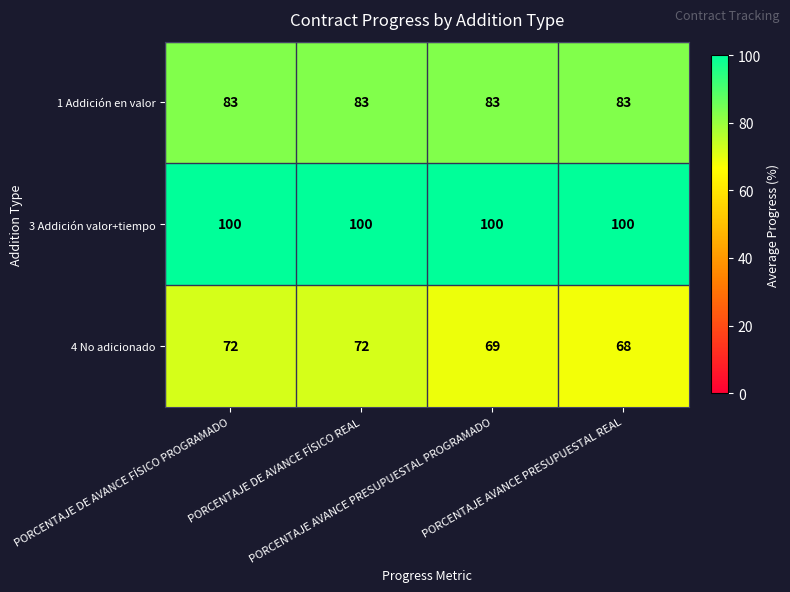

What is the maximum value for 3 Addición valor+tiempo?

100